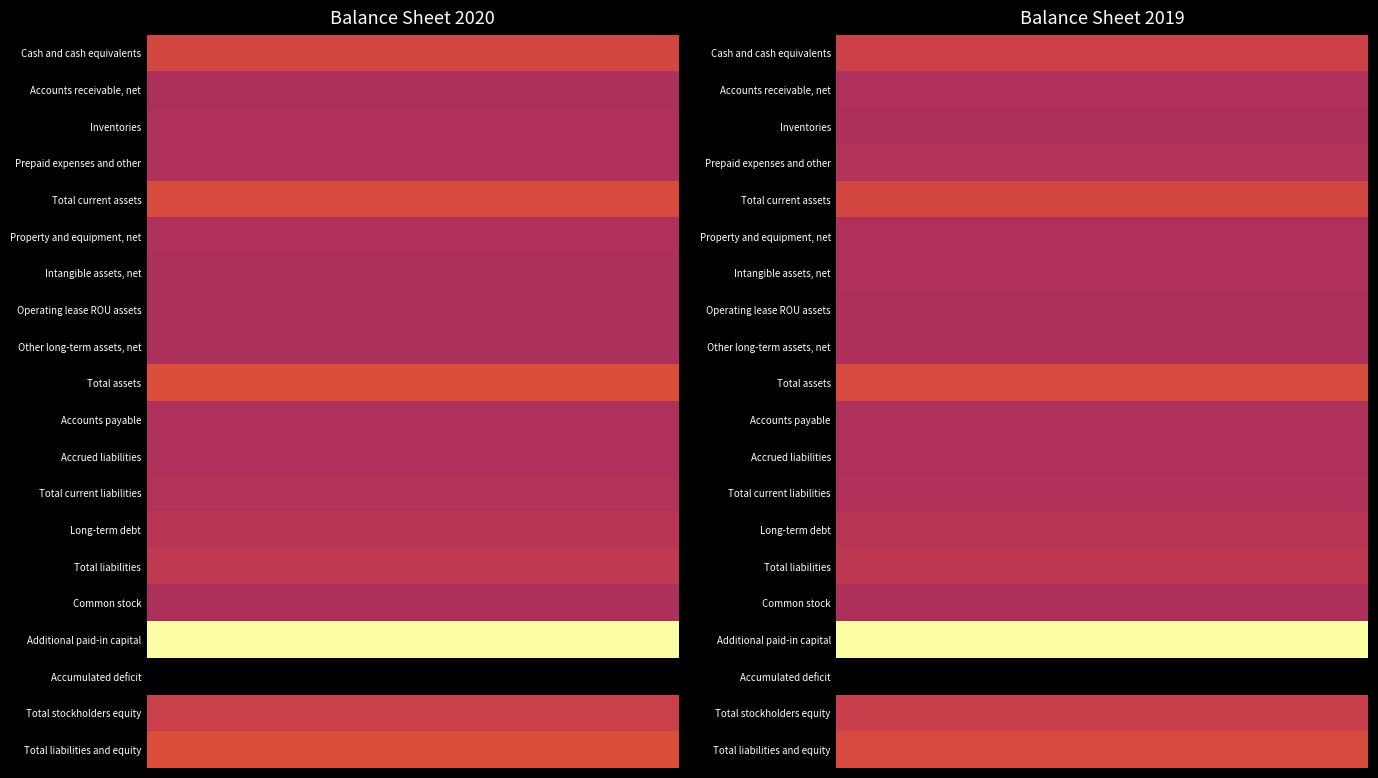

Which series has the largest range (max minus min)?

Additional paid-in capital